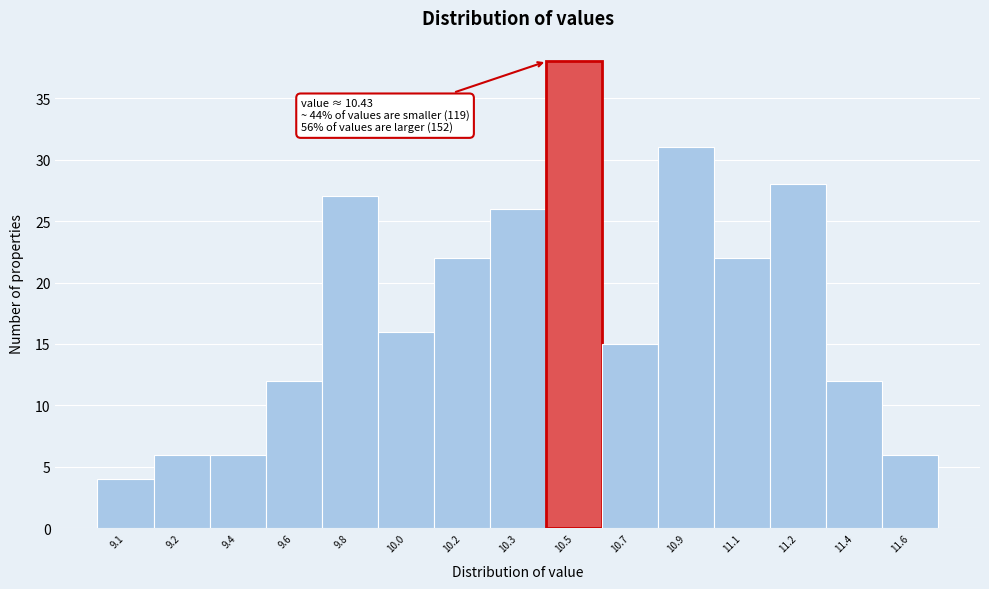

Reading left to right, what are all the values shown in this chart?

4	6	6	12	27	16	22	26	38	15	31	22	28	12	6